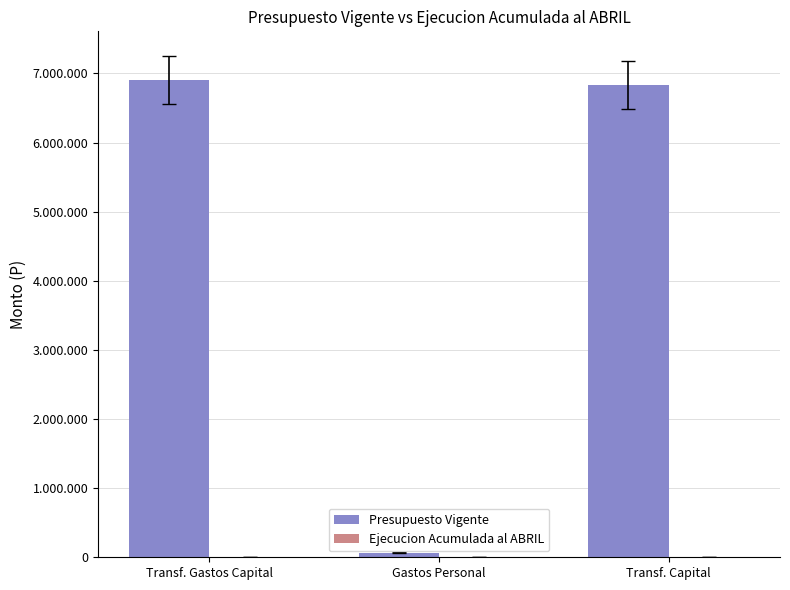

Are the bars grouped side by side (vs. stacked)?

Yes